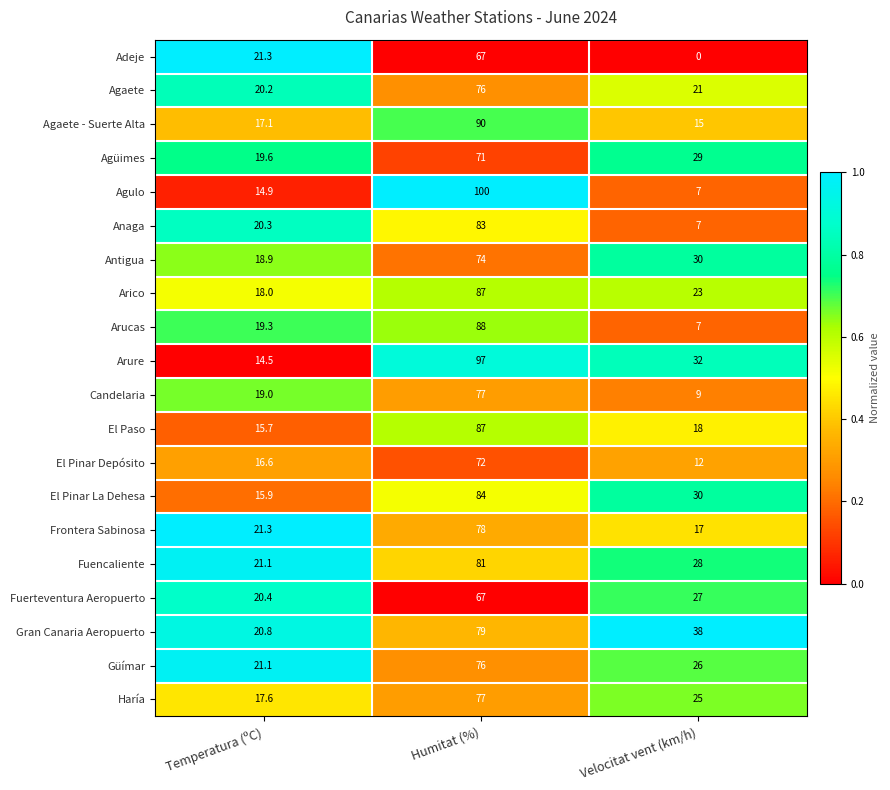

What is the difference between the highest and lowest values at Velocitat vent (km/h)?

38.0